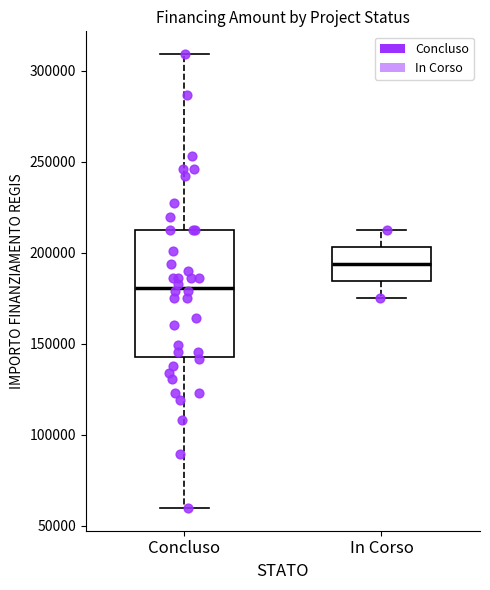

Reading left to right, read every box against the y-axis: the position of its median line, the range the box covers, and the ends of its whiskers. The values are not printed on the chart, so give them approximately, as read against the axis.

Concluso: median 180000, box 145000 to 210000, whiskers 60000 to 310000
In Corso: median 195000, box 185000 to 205000, whiskers 175000 to 210000